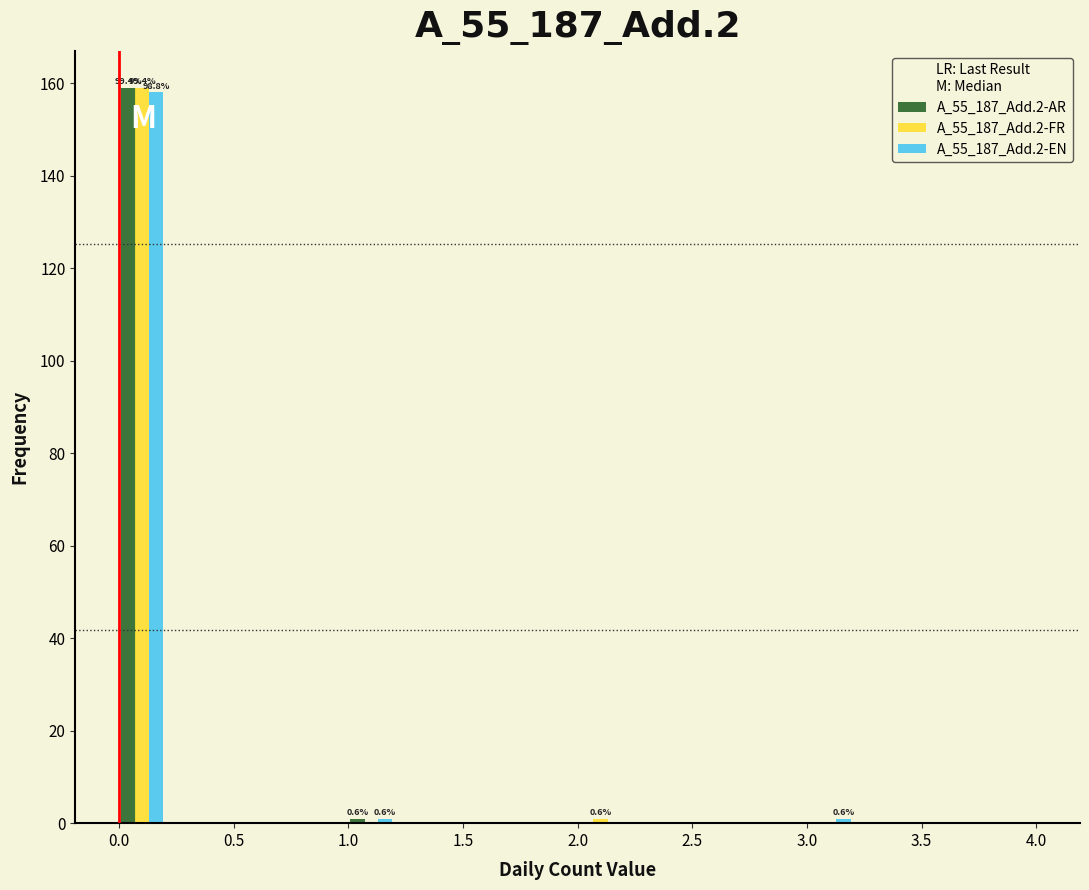

In the A_55_187_Add.2-AR series, which range on the x-axis has the tallest bar?

0.0 to 0.2